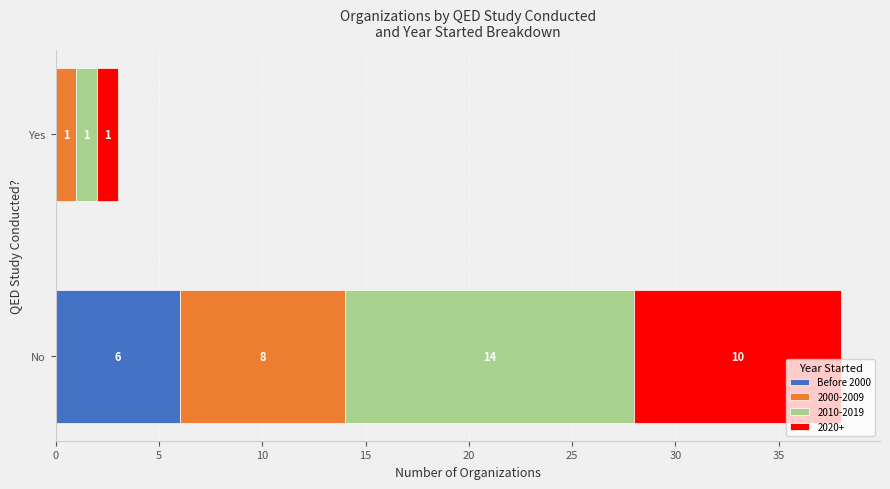

What is the highest value of the Before 2000 series?

6